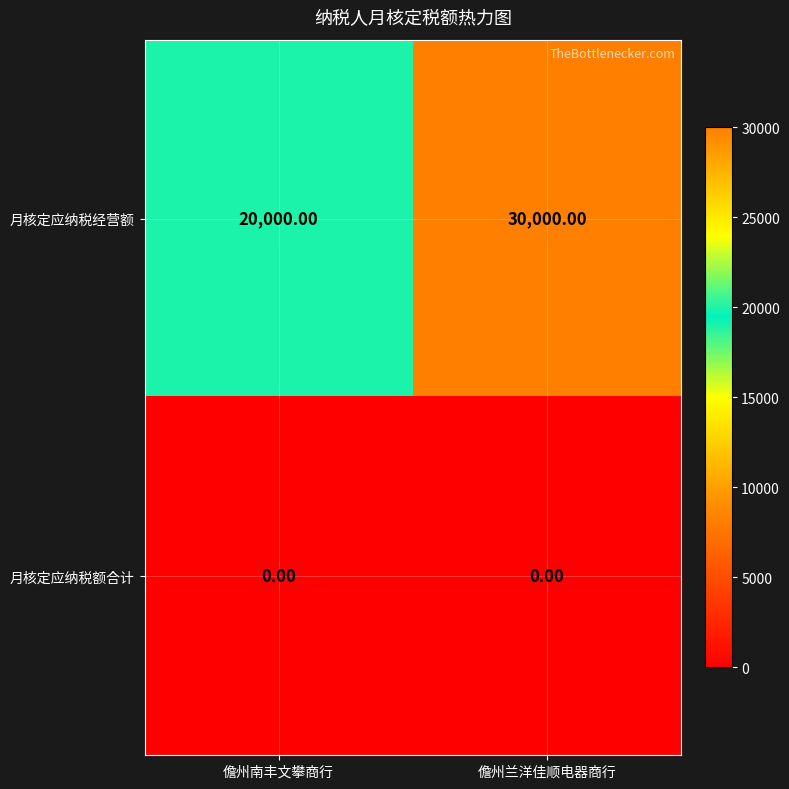

Rank the series by their average value, from lowest to highest.

月核定应纳税额合计, 月核定应纳税经营额